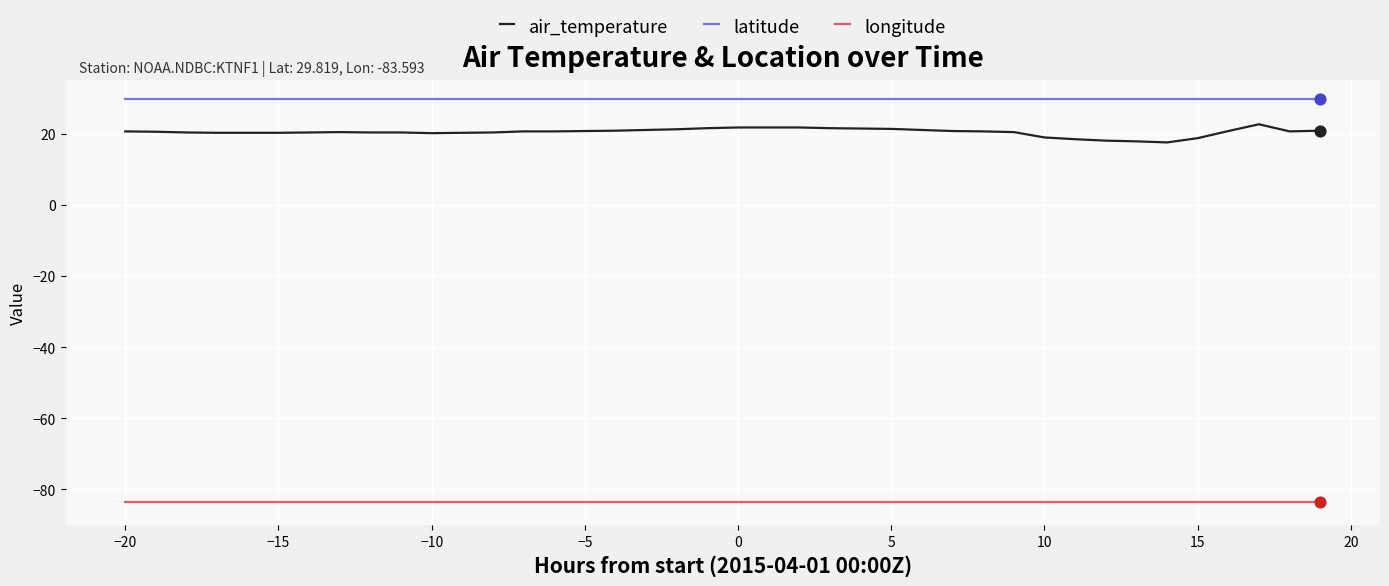

Which series has the largest total across all categories?

latitude